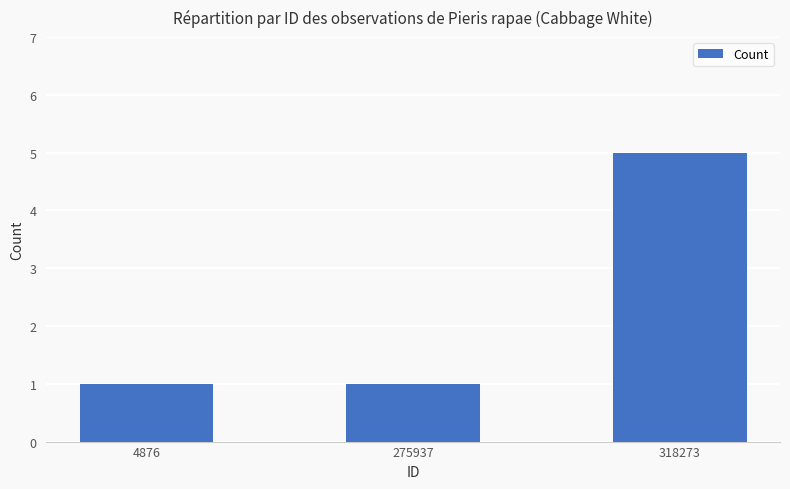

Between 318273 and 275937, which is larger?

318273